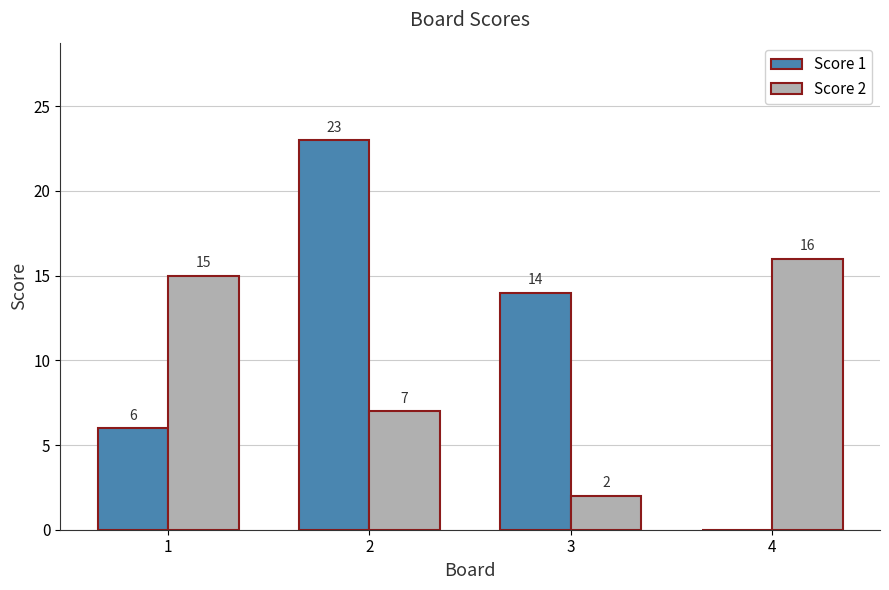

What value does the Score 1 series have at 2, to the nearest 5?

25